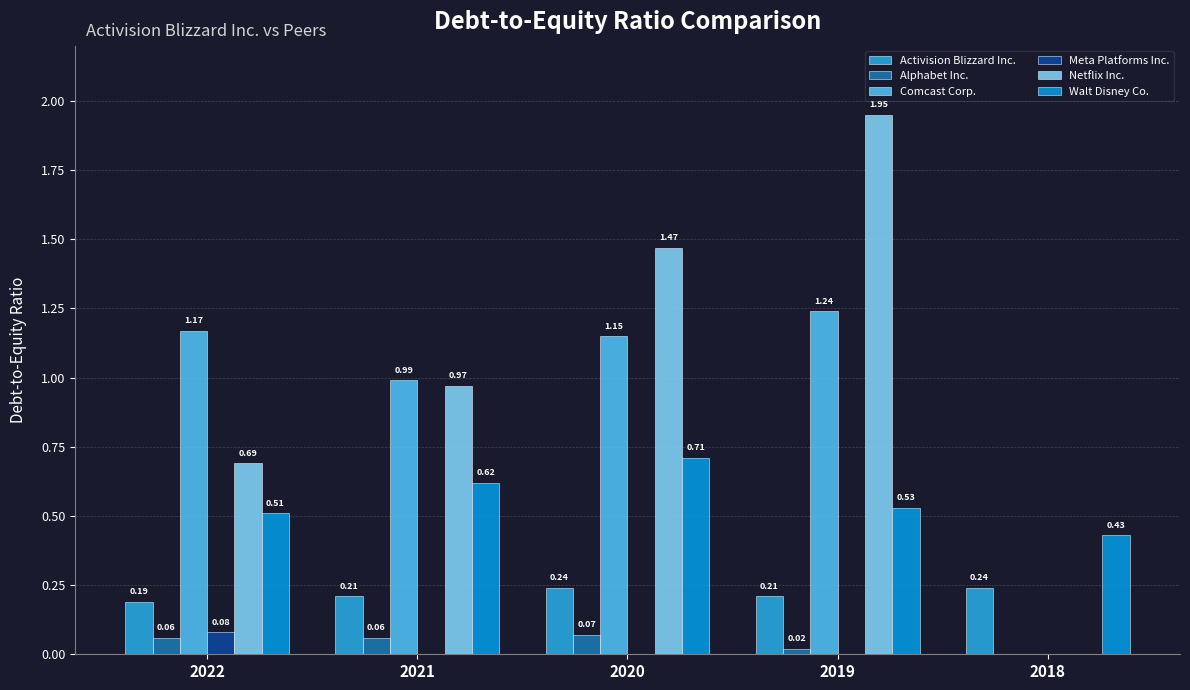

The Meta Platforms Inc. series shows 0.0 at 2020. True or false?

True